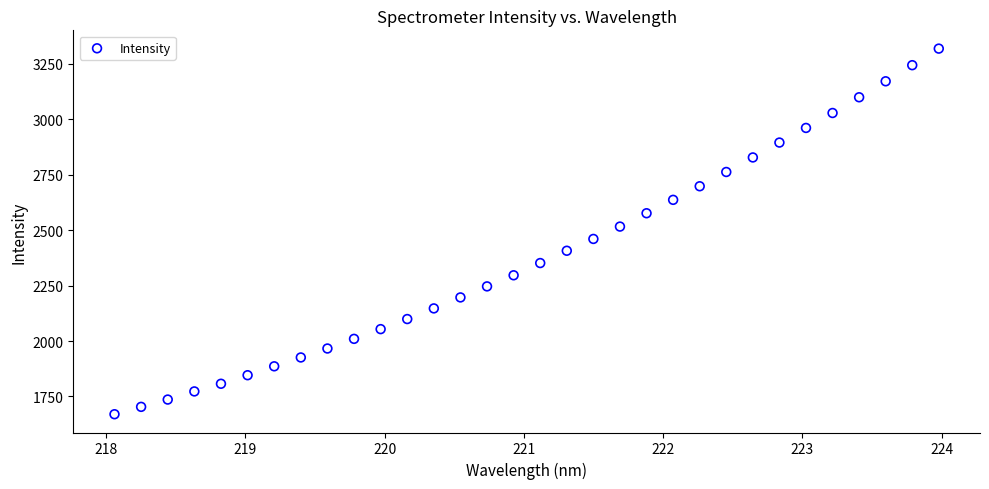

How many data points are displayed?

32